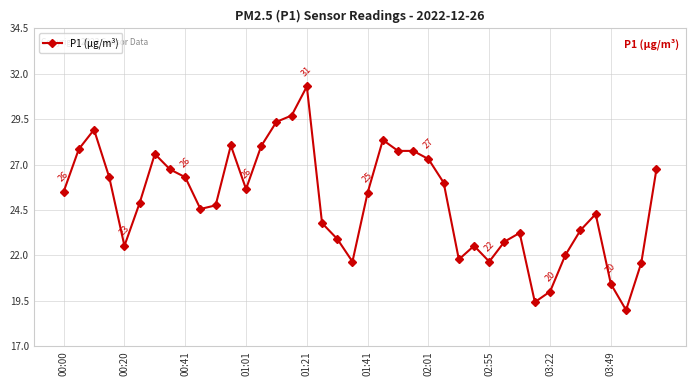

How many categories are shown in the chart?

40